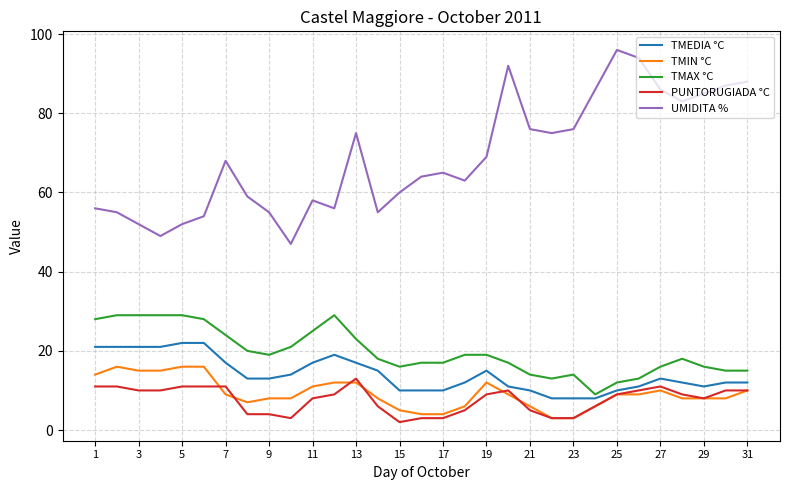

Reading left to right, list all the values displayed in this chart.

TMEDIA °C: 21	21	21	21	22	22	17	13	13	14	17	19	17	15	10	10	10	12	15	11	10	8	8	8	10	11	13	12	11	12	12
TMIN °C: 14	16	15	15	16	16	9	7	8	8	11	12	12	8	5	4	4	6	12	9	6	3	3	6	9	9	10	8	8	8	10
TMAX °C: 28	29	29	29	29	28	24	20	19	21	25	29	23	18	16	17	17	19	19	17	14	13	14	9	12	13	16	18	16	15	15
PUNTORUGIADA °C: 11	11	10	10	11	11	11	4	4	3	8	9	13	6	2	3	3	5	9	10	5	3	3	6	9	10	11	9	8	10	10
UMIDITA %: 56	55	52	49	52	54	68	59	55	47	58	56	75	55	60	64	65	63	69	92	76	75	76	86	96	94	86	83	85	87	88